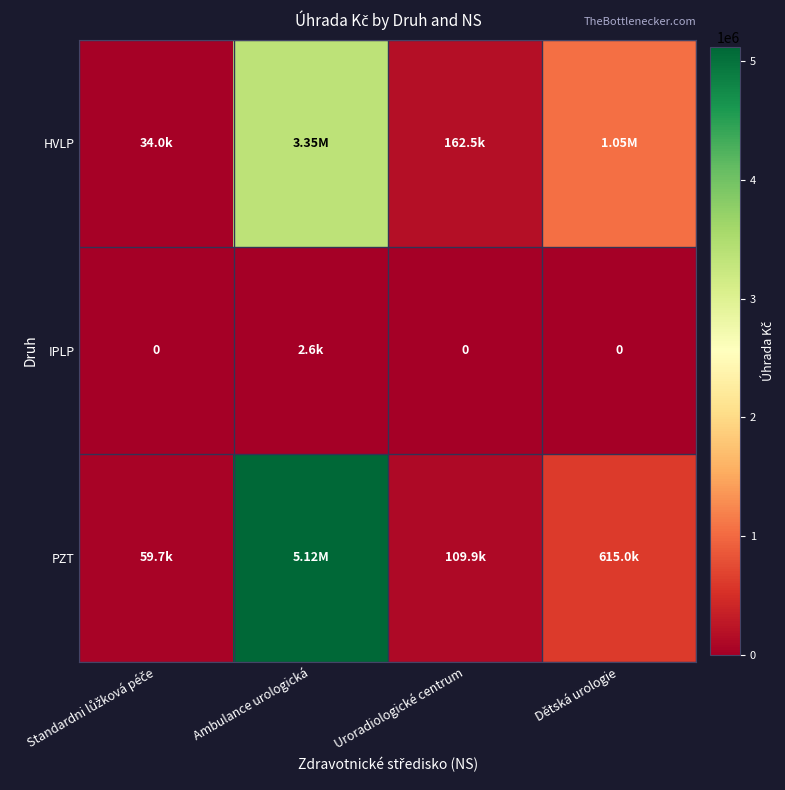

The value of HVLP at Ambulance urologická is 5476338.7. True or false?

False